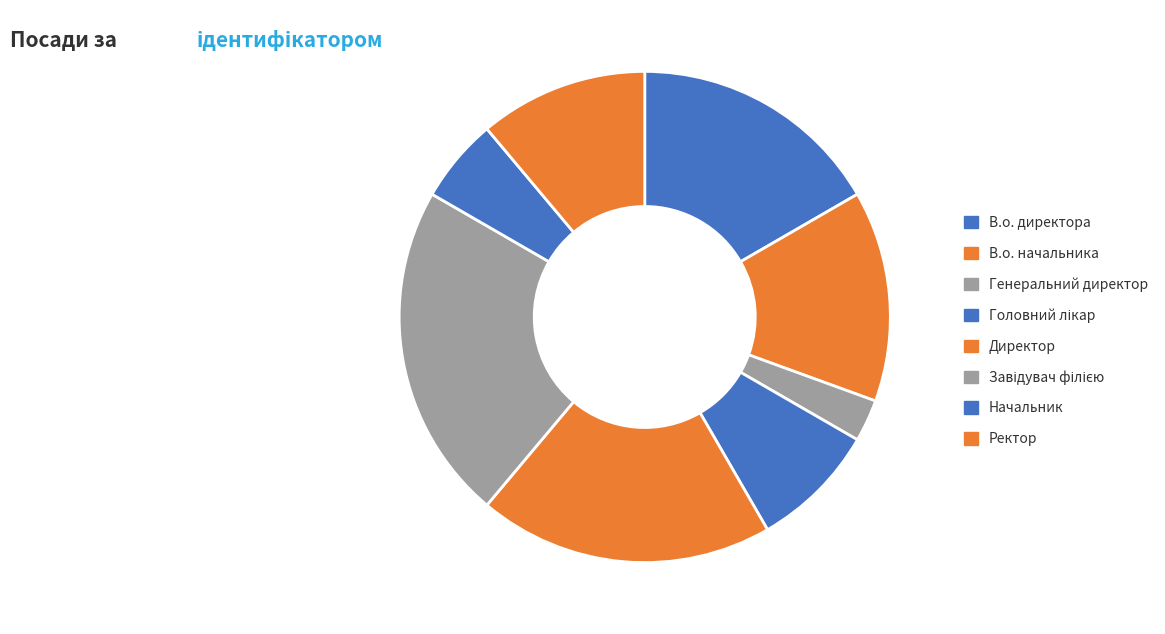

To the nearest percent, what portion does Генеральний директор represent?

3%